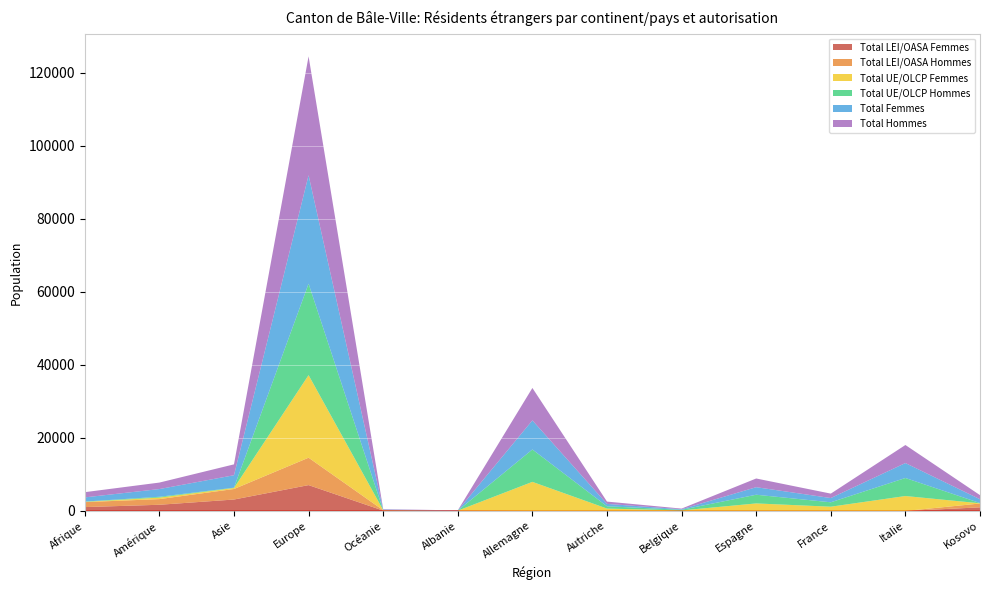

Reading left to right, list all the values displayed in this chart.

Total LEI/OASA Femmes: 1061	1696	3132	7079	97	41	0	0	0	0	0	0	989
Total LEI/OASA Hommes: 1360	1552	2882	7505	103	25	1	0	0	0	0	0	1056
Total UE/OLCP Femmes: 82	416	272	22614	25	10	7966	654	144	2062	1164	4090	53
Total UE/OLCP Hommes: 70	223	95	25049	21	6	8874	629	180	2384	1210	4940	67
Total Femmes: 1143	2112	3404	29693	122	51	7966	654	144	2062	1164	4090	1042
Total Hommes: 1430	1775	2977	32554	124	31	8875	629	180	2384	1210	4940	1123